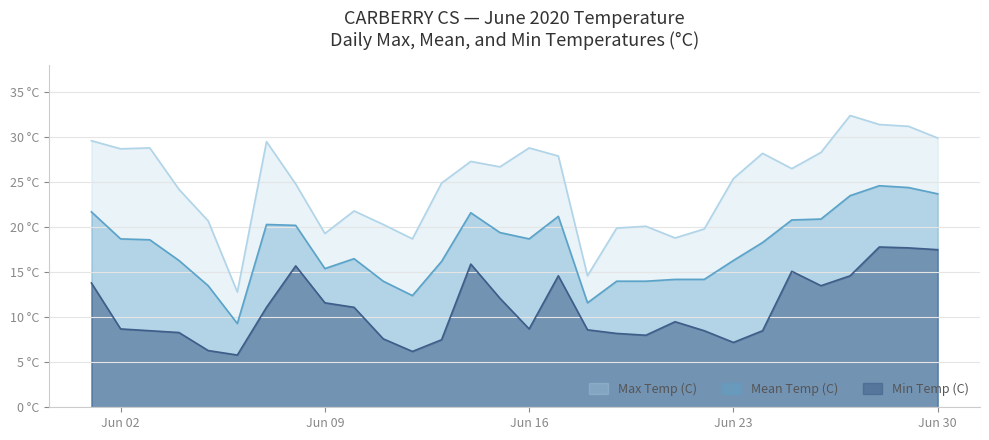

Does the chart display data point markers on the line(s)?

No